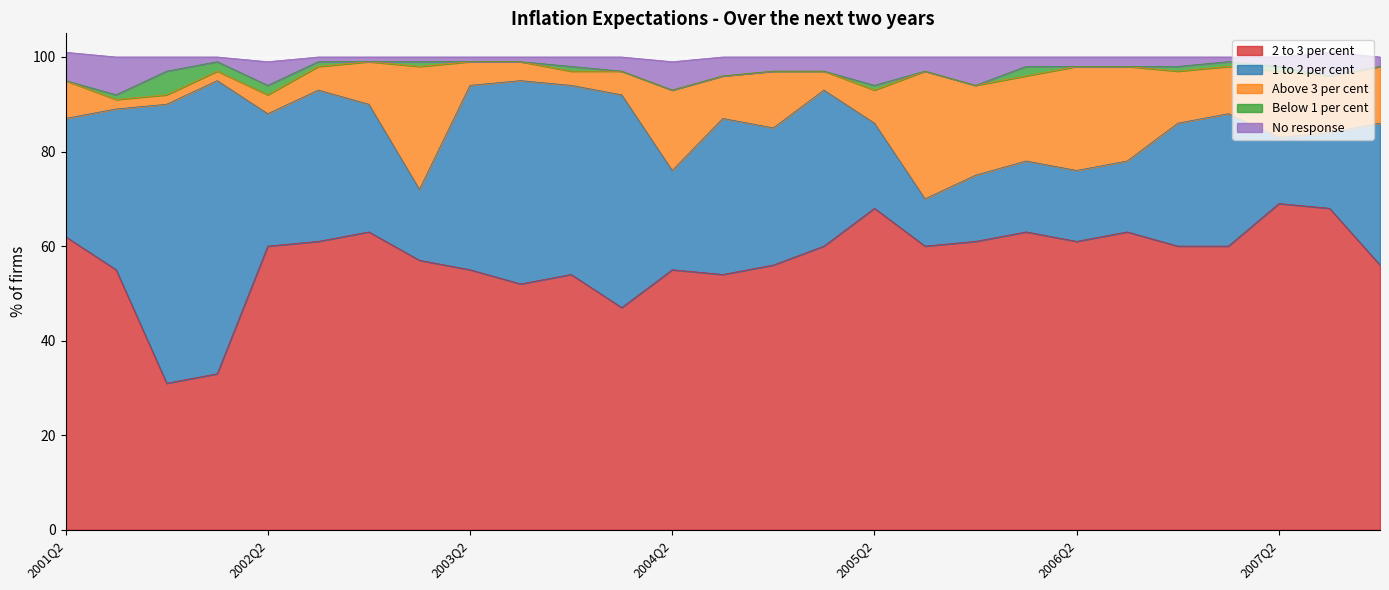

Reading left to right, list all the values displayed in this chart.

2 to 3 per cent: 62	55	31	33	60	61	63	57	55	52	54	47	55	54	56	60	68	60	61	63	61	63	60	60	69	68	56
1 to 2 per cent: 25	34	59	62	28	32	27	15	39	43	40	45	21	33	29	33	18	10	14	15	15	15	26	28	14	16	30
Above 3 per cent: 8	2	2	2	4	5	9	26	5	4	3	5	17	9	12	4	7	27	19	18	22	20	11	10	14	12	12
Below 1 per cent: 0	1	5	2	2	1	0	1	0	0	1	0	0	0	0	0	1	0	0	2	0	0	1	1	1	0	0
No response: 6	8	3	1	5	1	1	1	1	1	2	3	6	4	3	3	6	3	6	2	2	2	2	1	2	5	2